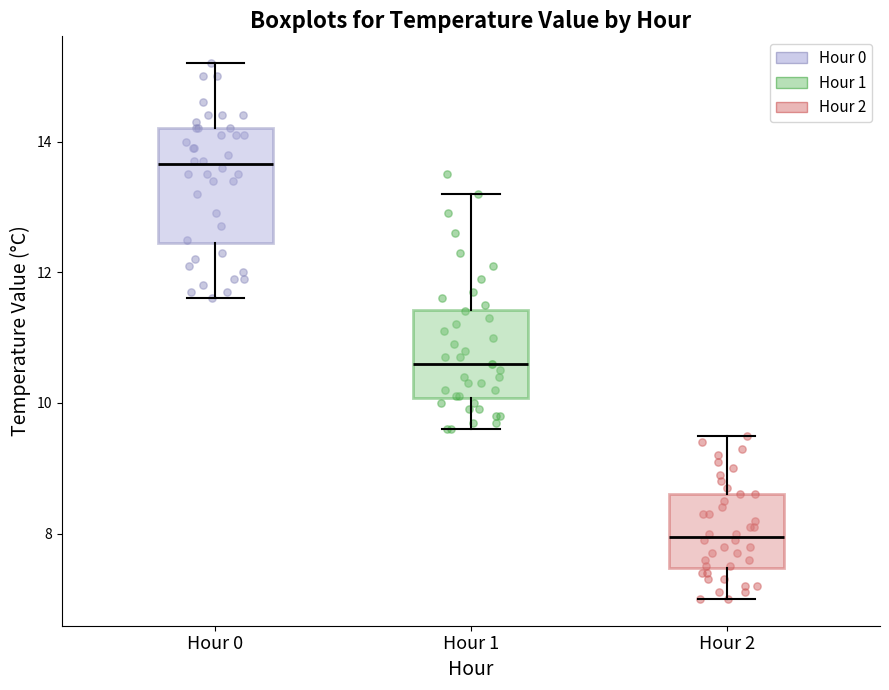

Reading left to right, transcribe this box plot: for each box, give where its median line is, the range the box spans, and where its two whiskers end, as read against the y-axis. The values are not printed on the chart, so give them approximately, as read against the axis.

Hour 0: median 13.6, box 12.4 to 14.2, whiskers 11.6 to 15.2
Hour 1: median 10.6, box 10.0 to 11.4, whiskers 9.6 to 13.2
Hour 2: median 8.0, box 7.4 to 8.6, whiskers 7.0 to 9.6